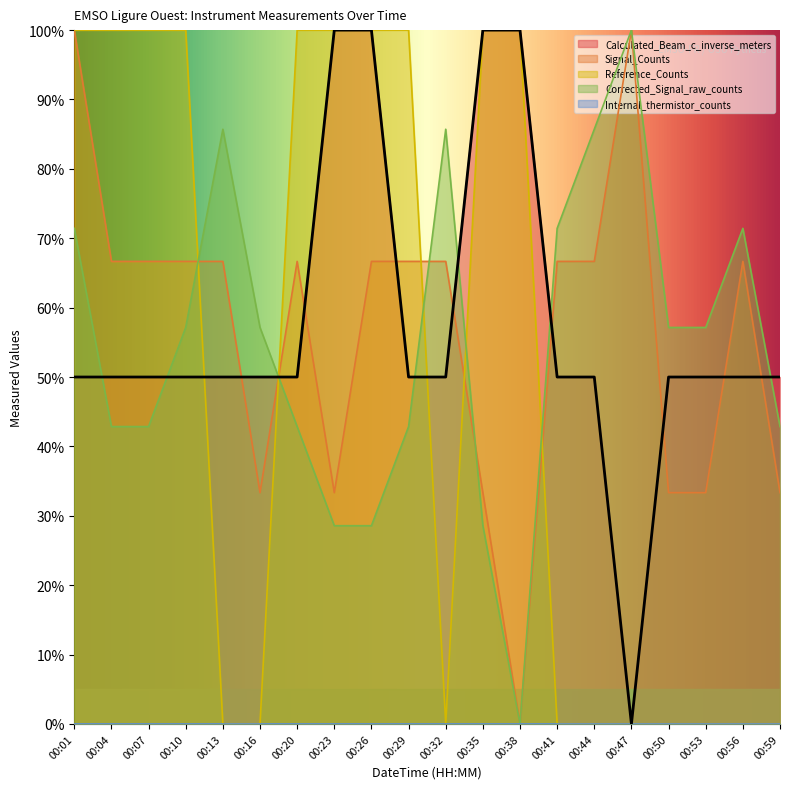

Is the value of Signal_Counts at 00:07 greater than the value of Calculated_Beam_c_inverse_meters at 00:04?

Yes